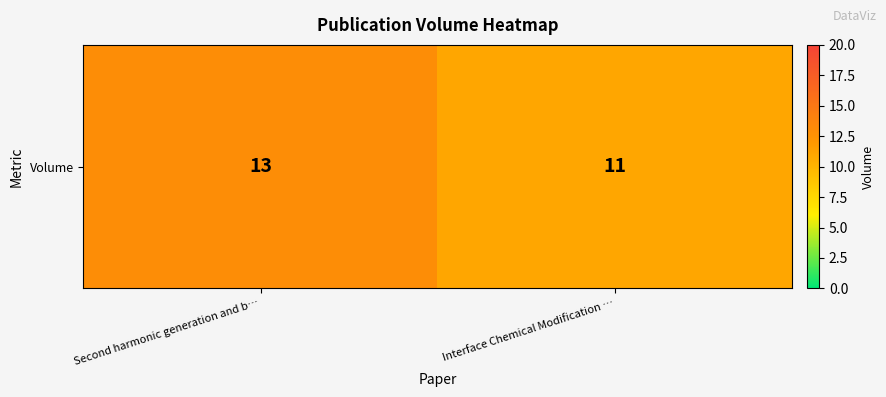

What is the change in value from Second harmonic generation and b… to Interface Chemical Modification …?

-2